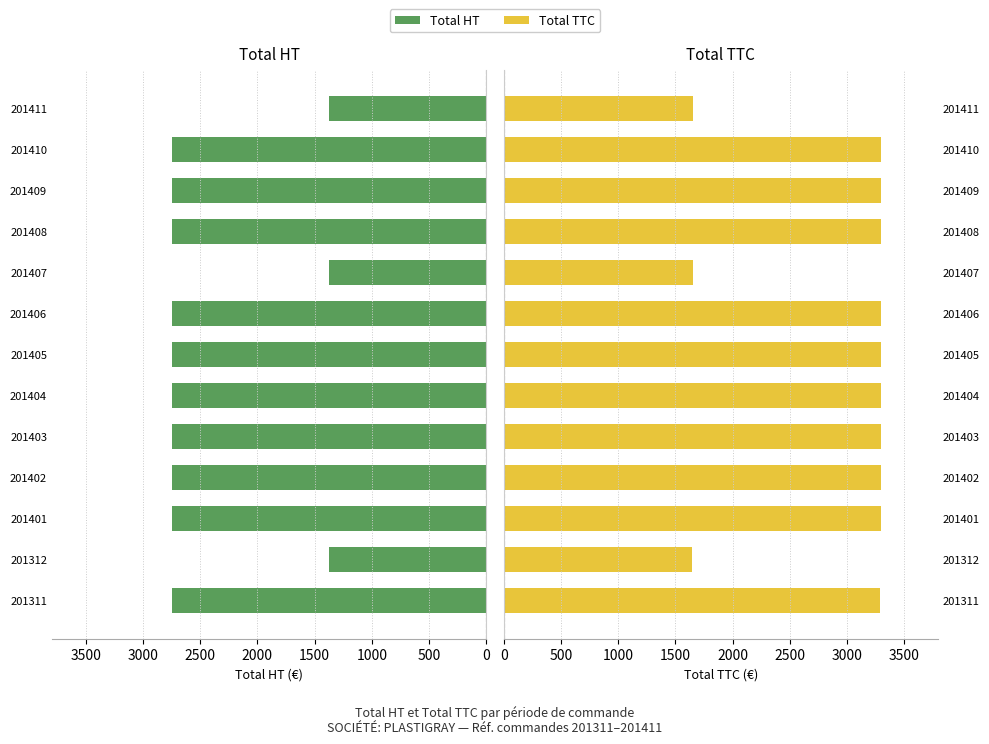

How many bars are there in each group?

2